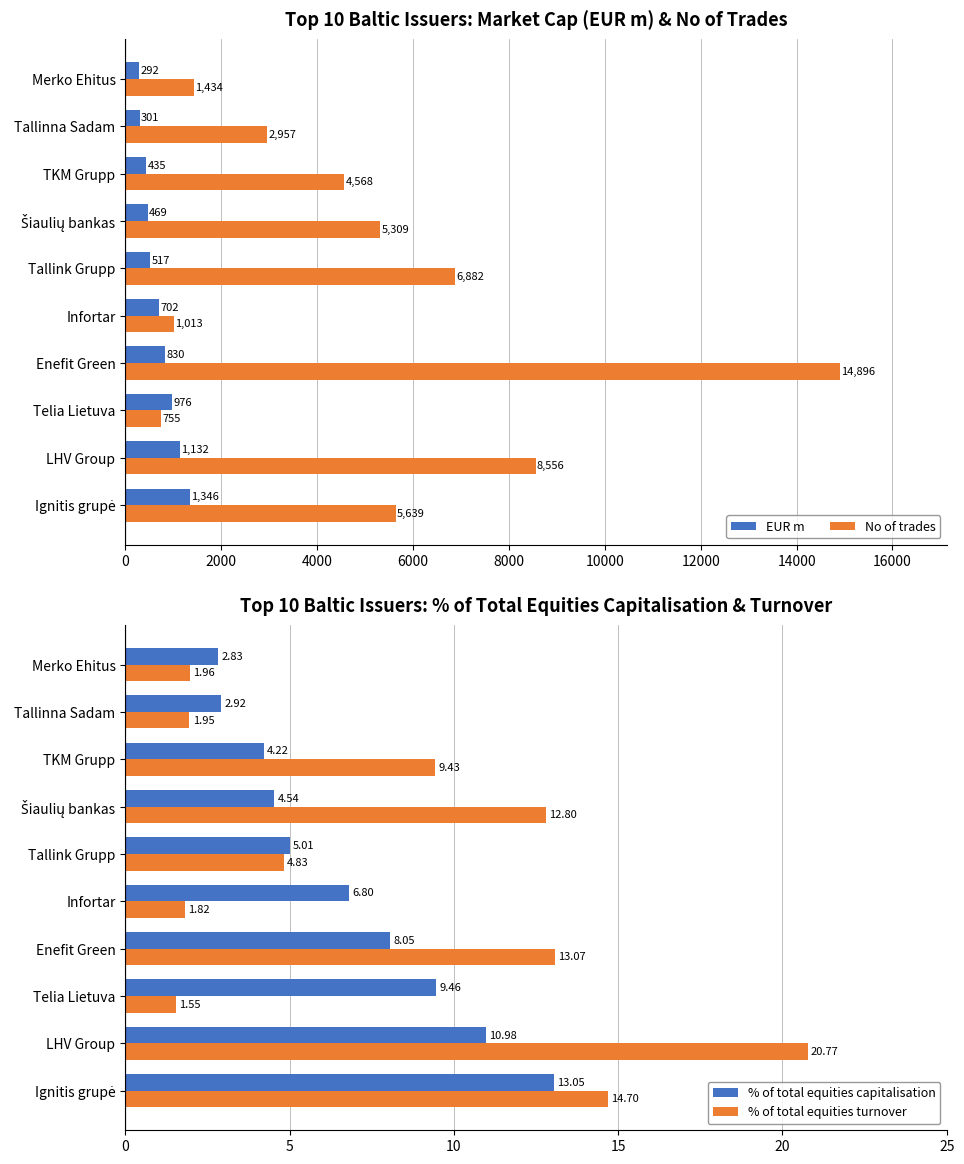

How many bars are there in total?

40